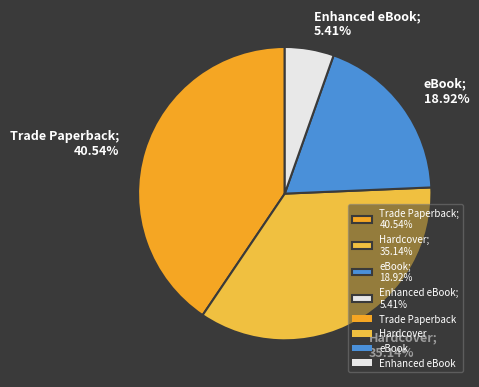

Count the number of slices in the pie.

4